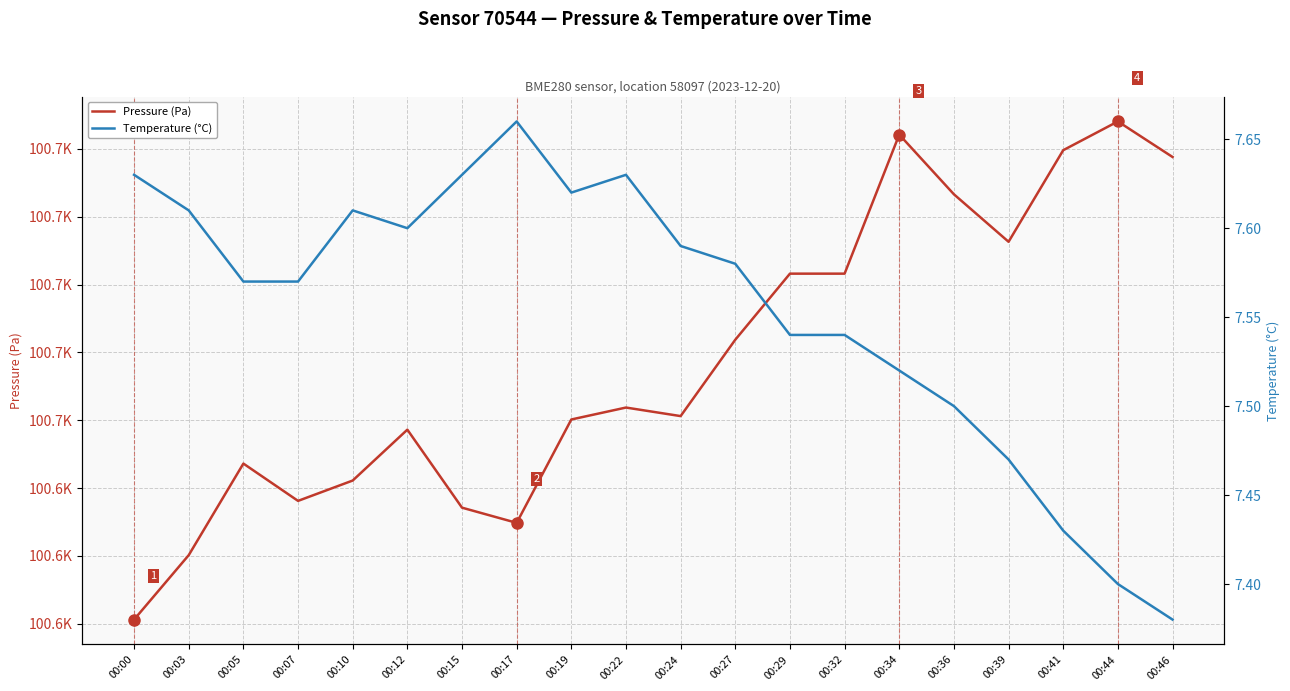

How many values in the Pressure (Pa) series are below 100650?

8